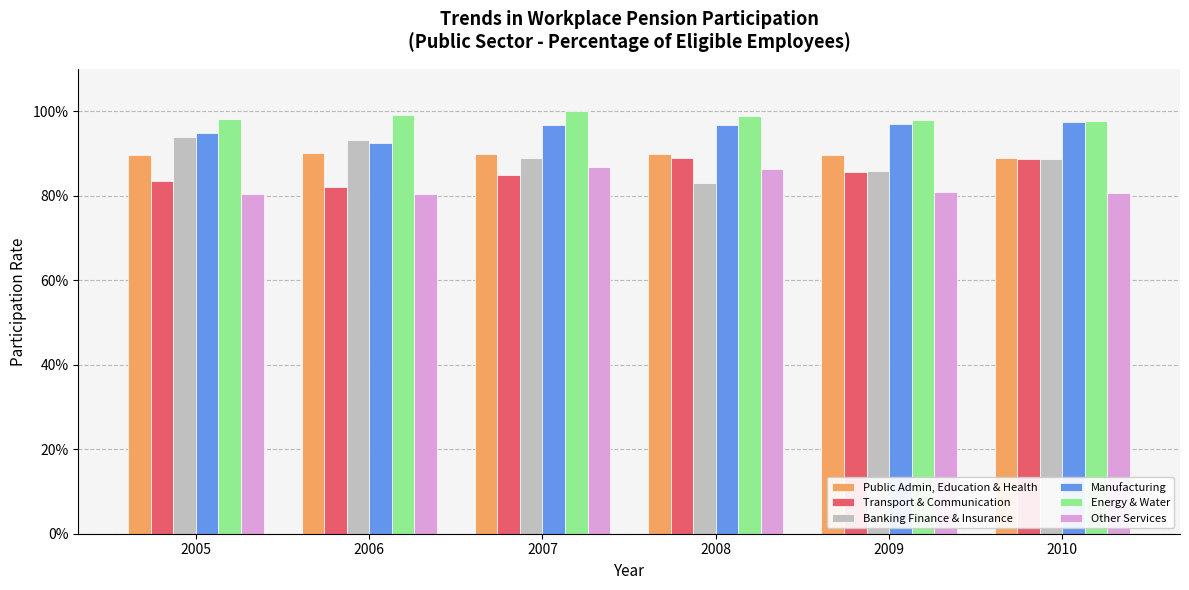

Are the bars horizontal?

No